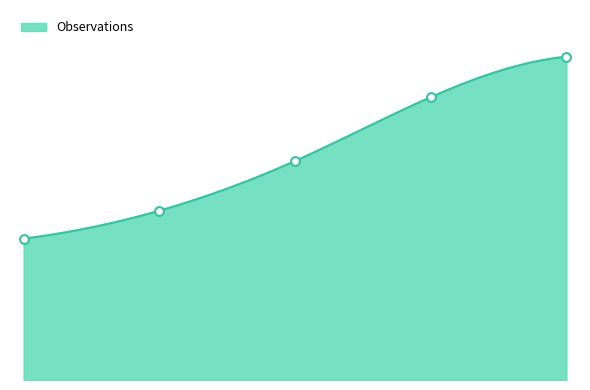

Approximately how many times larger is the value at 2018-02-08 compared to 2020-10-19?

0.7